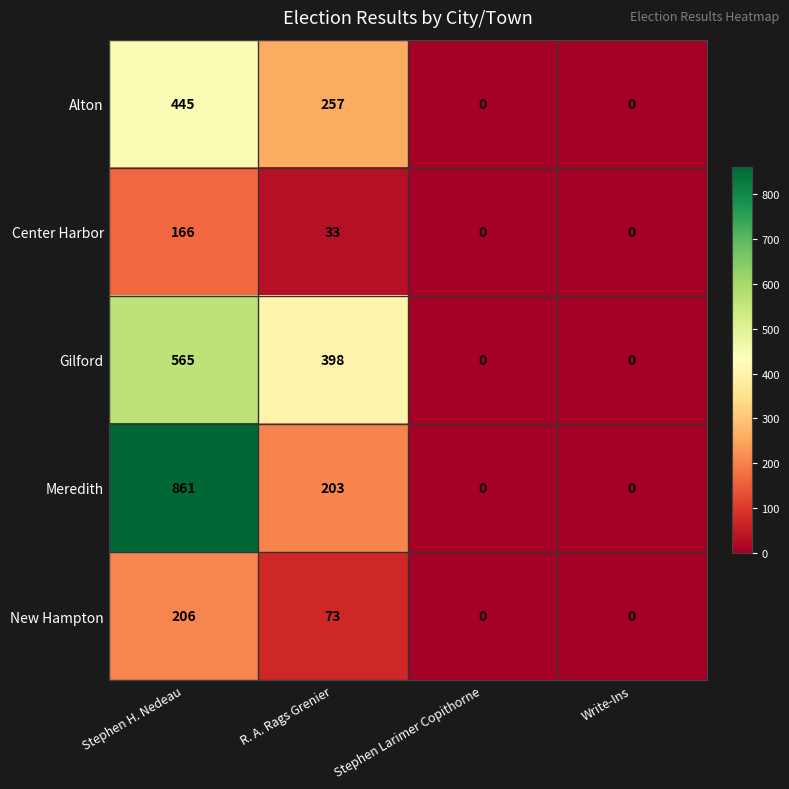

Reading right to left, transcribe all the data shown in this chart.

Alton: 0	0	257	445
Center Harbor: 0	0	33	166
Gilford: 0	0	398	565
Meredith: 0	0	203	861
New Hampton: 0	0	73	206